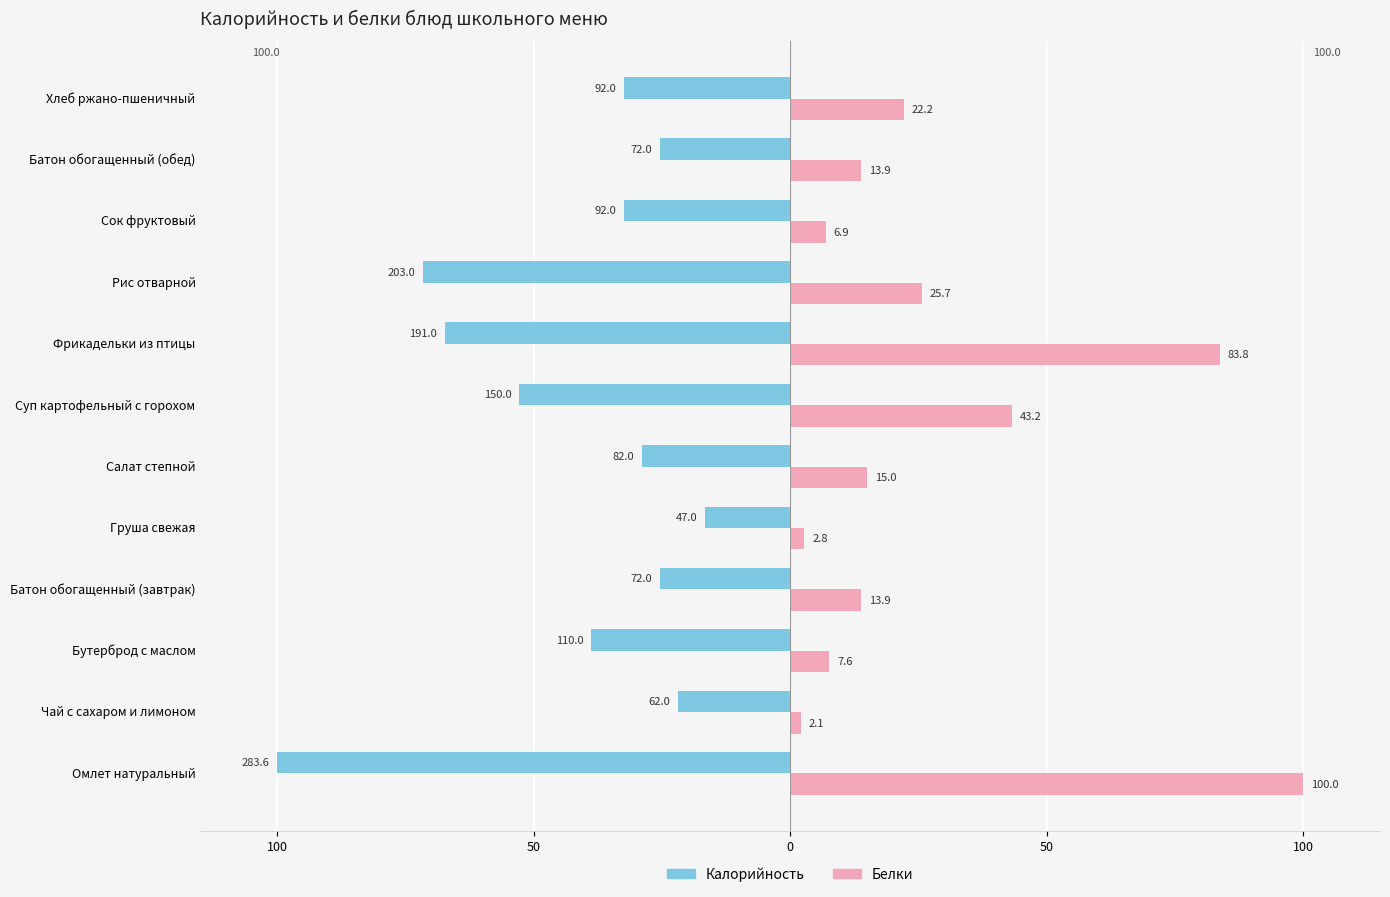

What are all the series names shown in the legend?

Калорийность, Белки